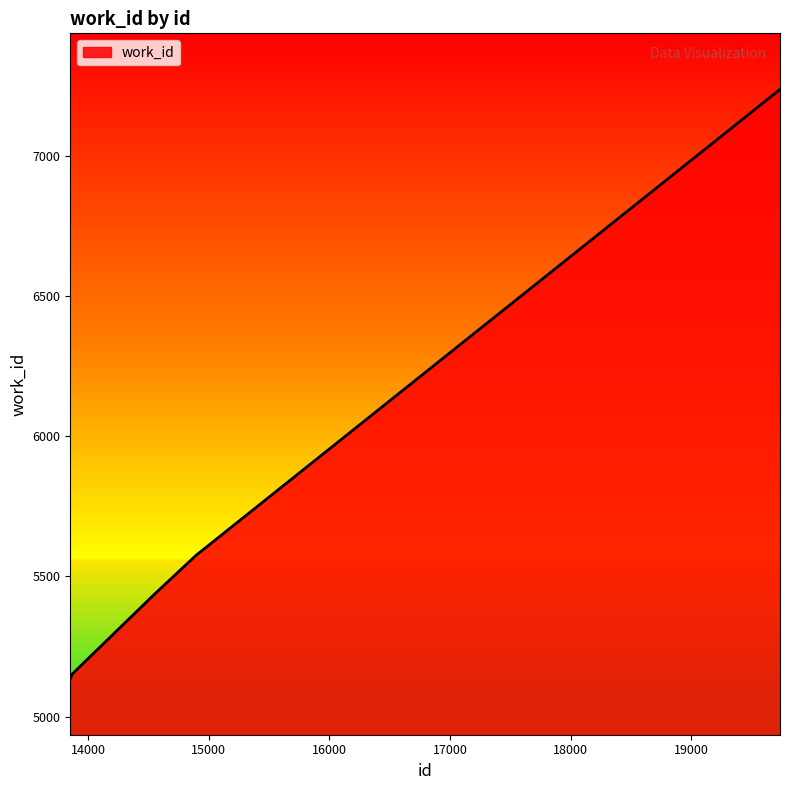

What is the difference between the maximum and minimum values?

2103